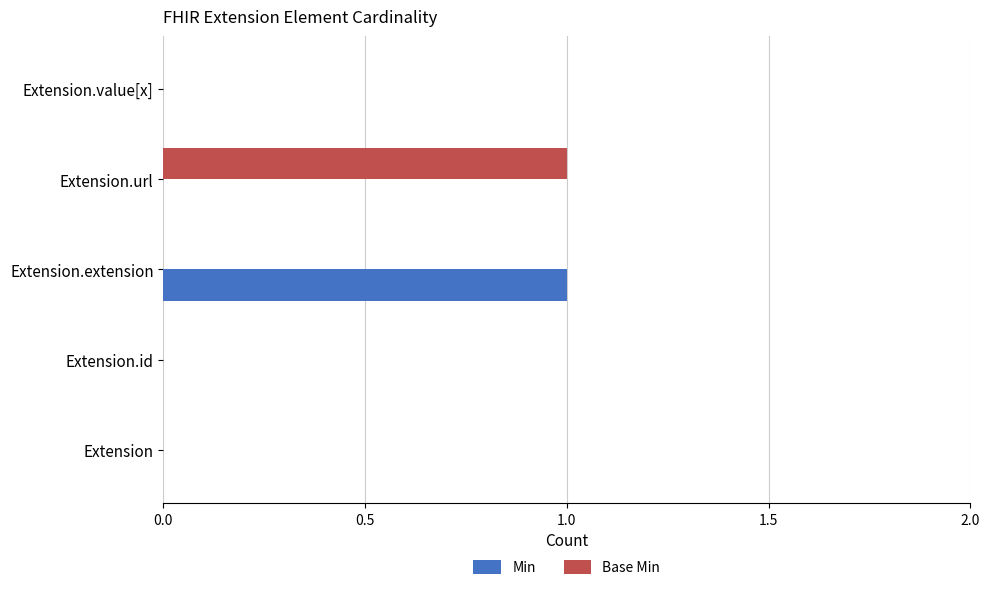

What are all the series names shown in the legend?

Min, Base Min